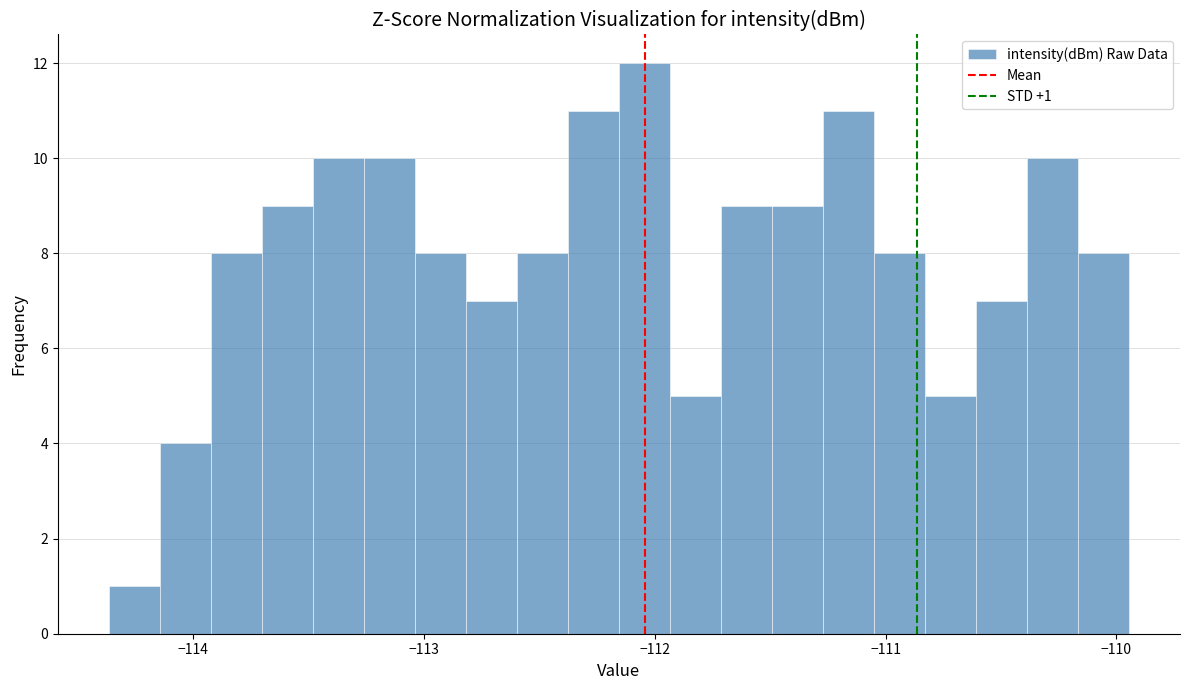

Around what value on the x-axis is the tallest bar? Give the approximate position of its centre, as read against the axis.

-112.0